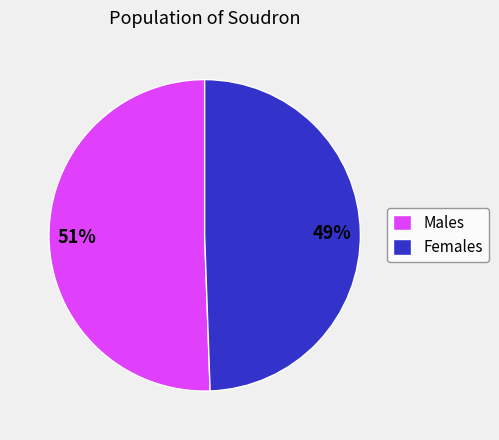

Is it true that Males is 51% of the pie?

True